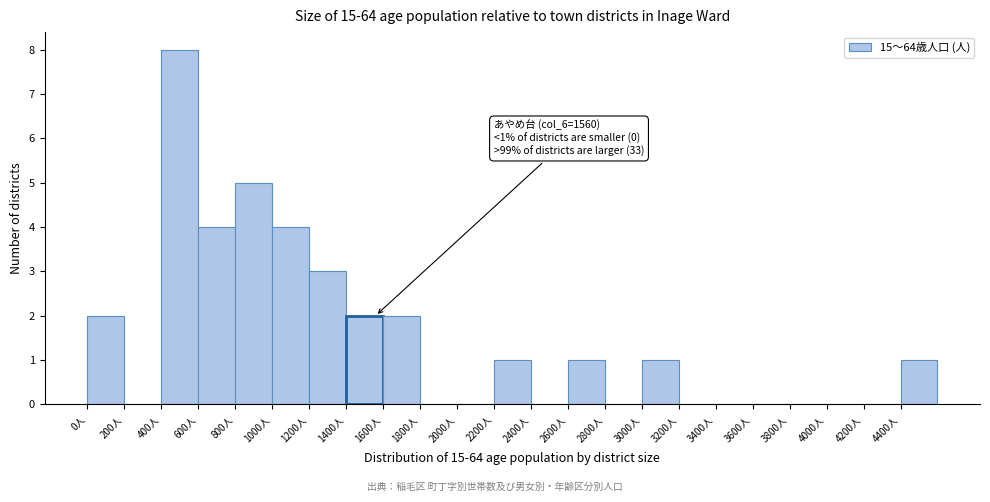

Which range on the x-axis has the tallest bar?

400 to 600